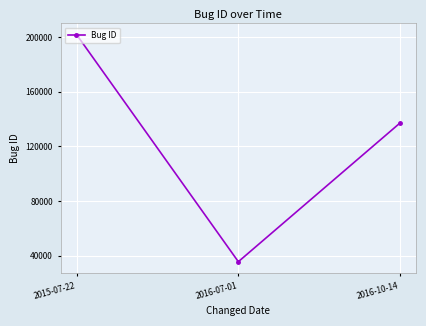

What is the sum of all values?

374345